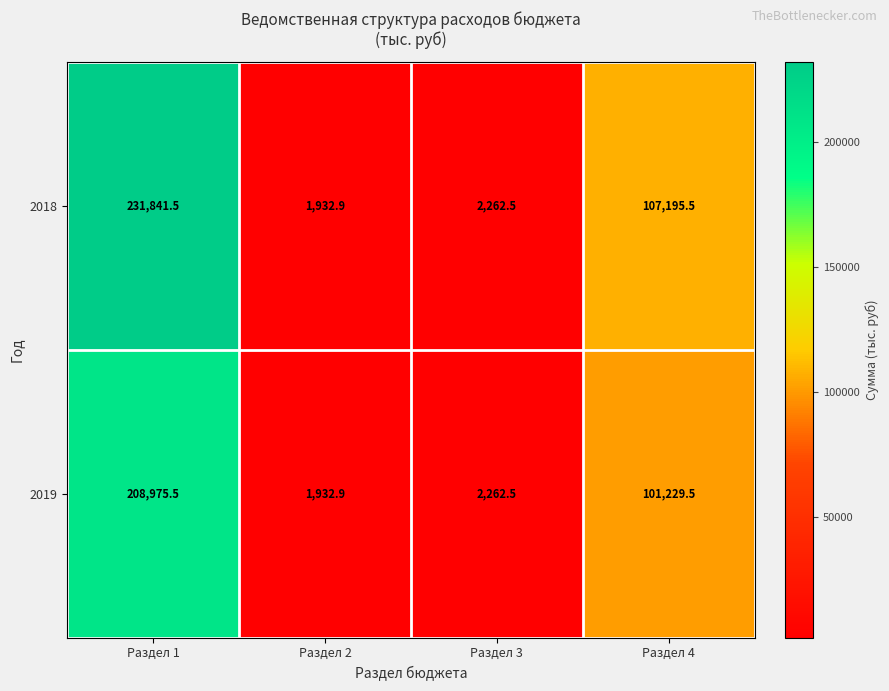

Reading left to right, extract all data points from this chart.

2018: 231841.5	1932.9	2262.5	107195.5
2019: 208975.5	1932.9	2262.5	101229.5